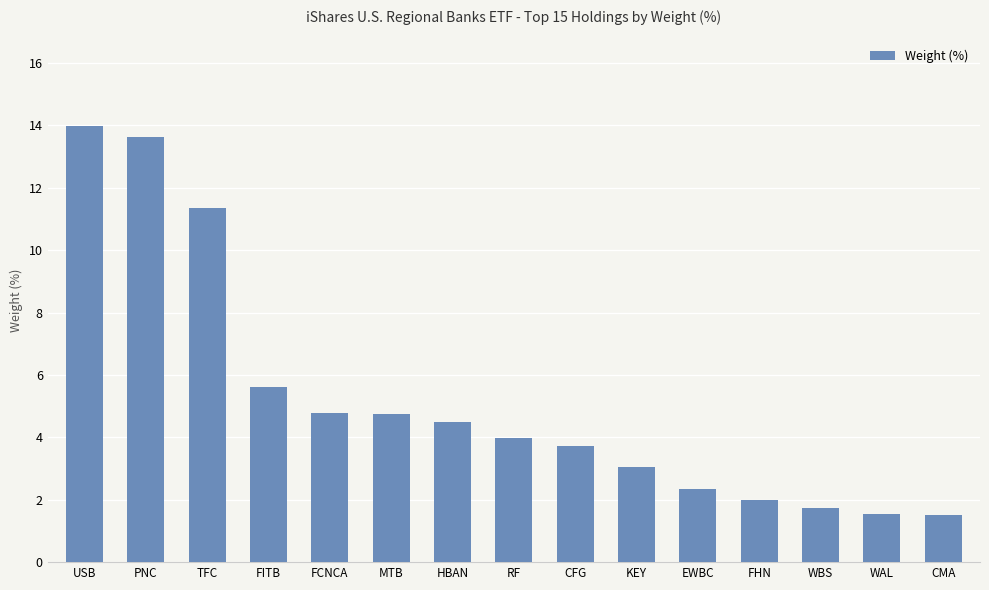

Approximately how many times larger is the value at RF compared to HBAN?

0.9